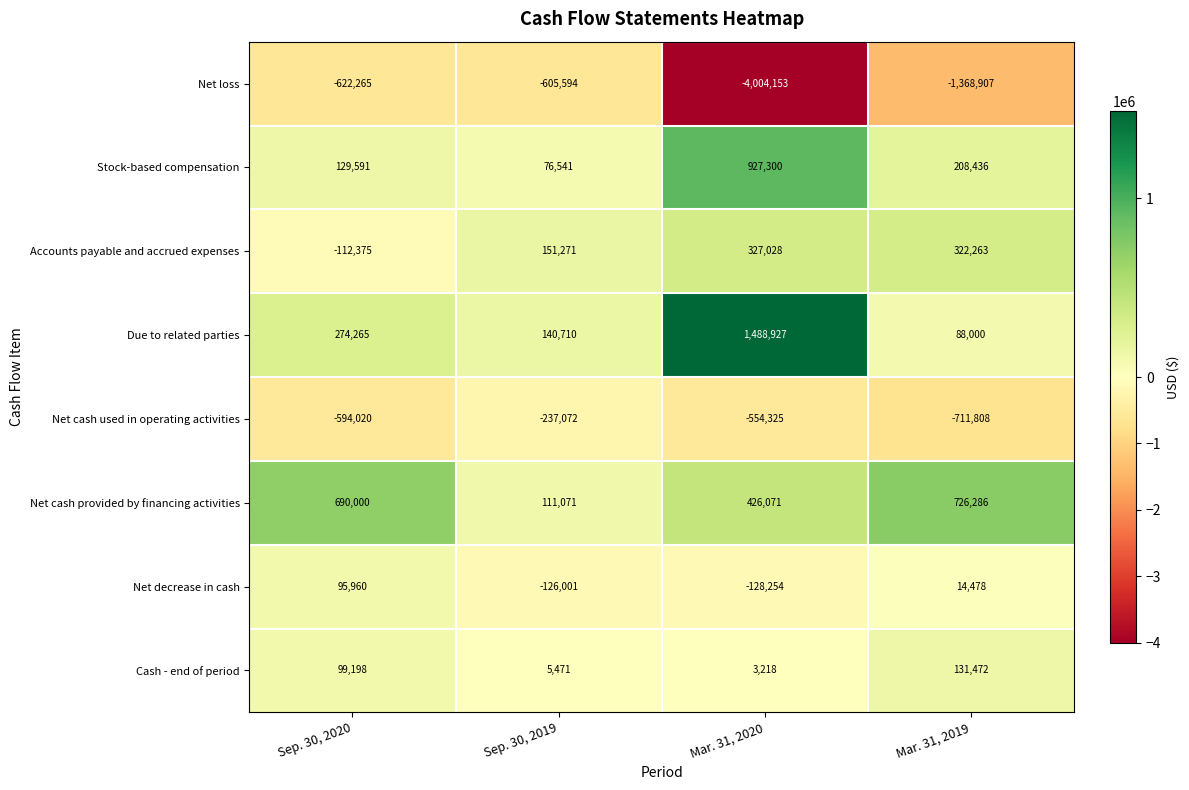

What is the difference between the Net decrease in cash values at Sep. 30, 2020 and Mar. 31, 2019?

81482